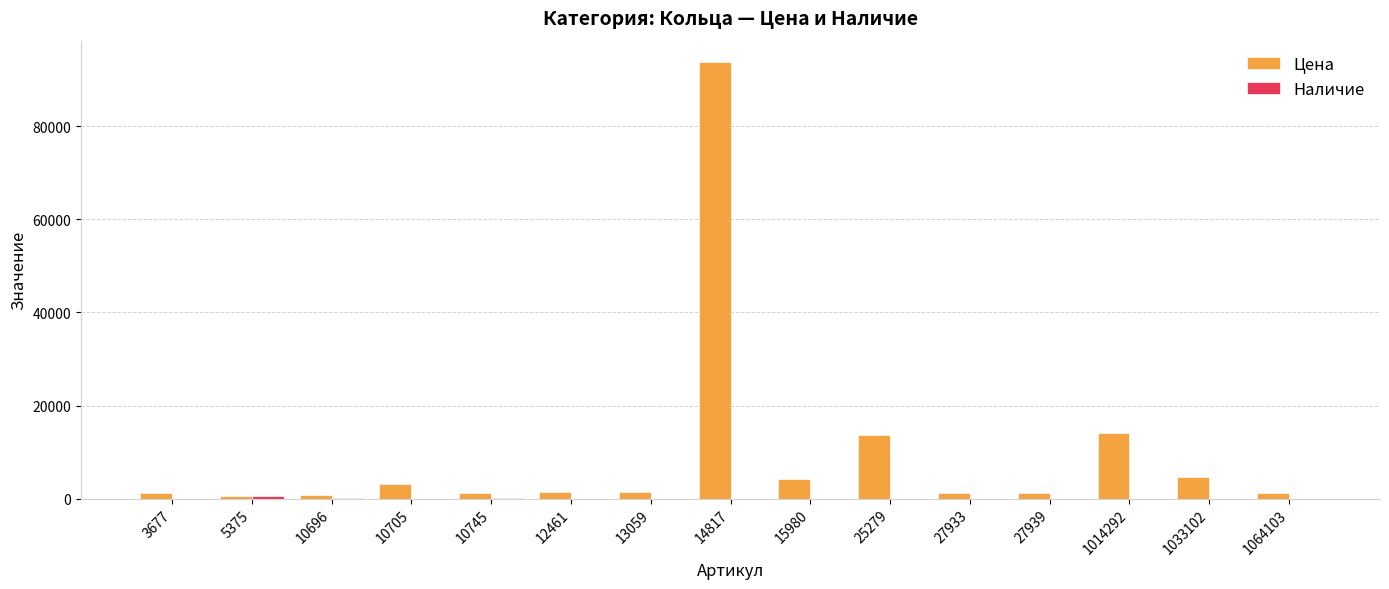

Which series has the largest total across all categories?

Цена